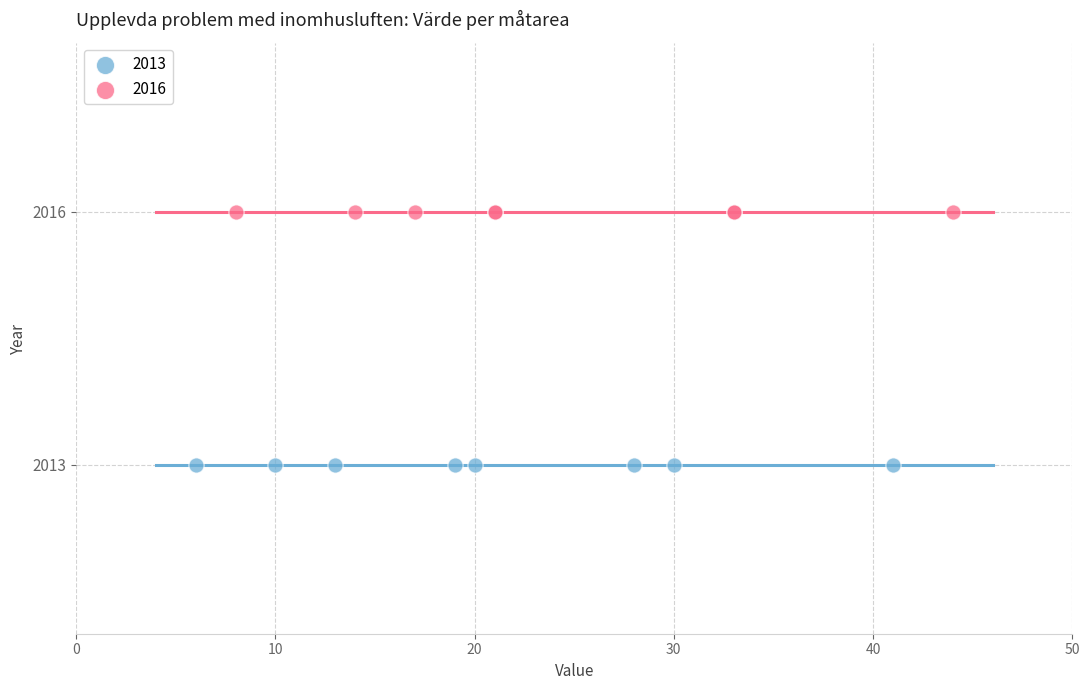

What are all the series names shown in the legend?

2013, 2016